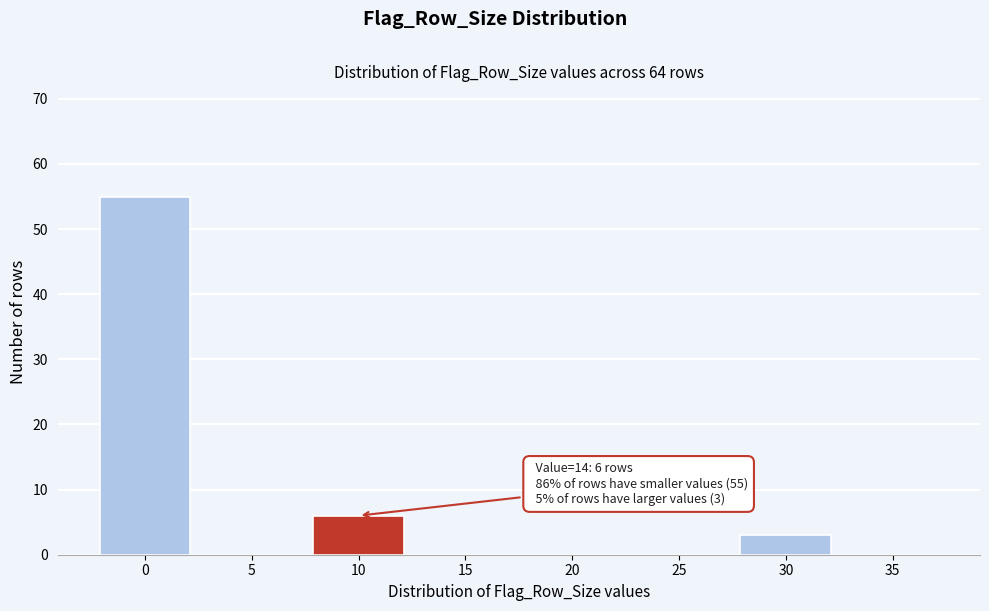

Reading right to left, what are all the values shown in this chart?

35=0	30=3	25=0	20=0	15=0	10=6	5=0	0=55